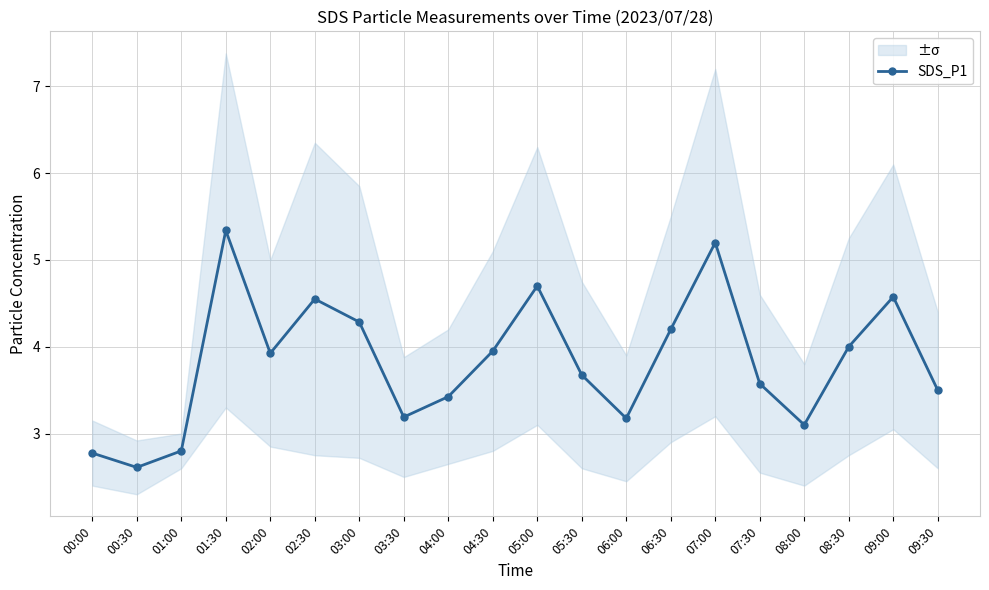

Reading left to right, extract all data points from this chart.

00:00=2.8	00:30=2.6	01:00=2.8	01:30=5.3	02:00=3.9	02:30=4.5	03:00=4.3	03:30=3.2	04:00=3.4	04:30=3.9	05:00=4.7	05:30=3.7	06:00=3.2	06:30=4.2	07:00=5.2	07:30=3.6	08:00=3.1	08:30=4.0	09:00=4.6	09:30=3.5